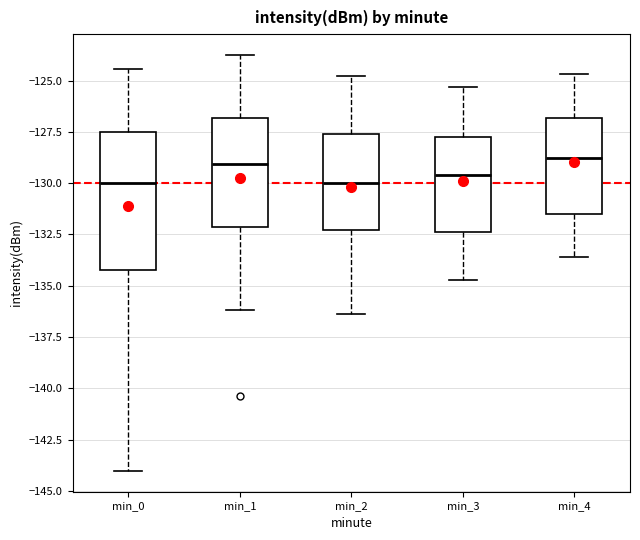

Comparing the boxes themselves (not the whiskers), which one is the tallest?

min_0